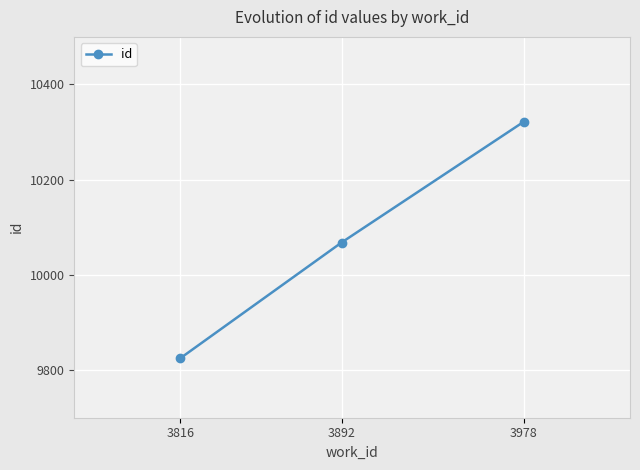

What value does the data have at 3978?

10322